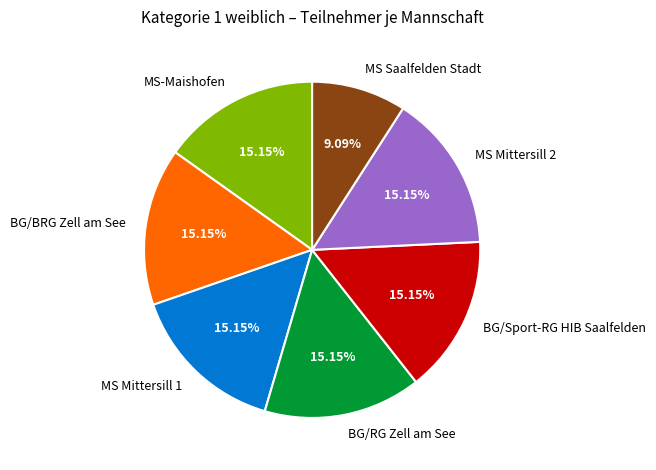

To the nearest percent, what is the combined percentage of MS Mittersill 1 and MS-Maishofen?

30%